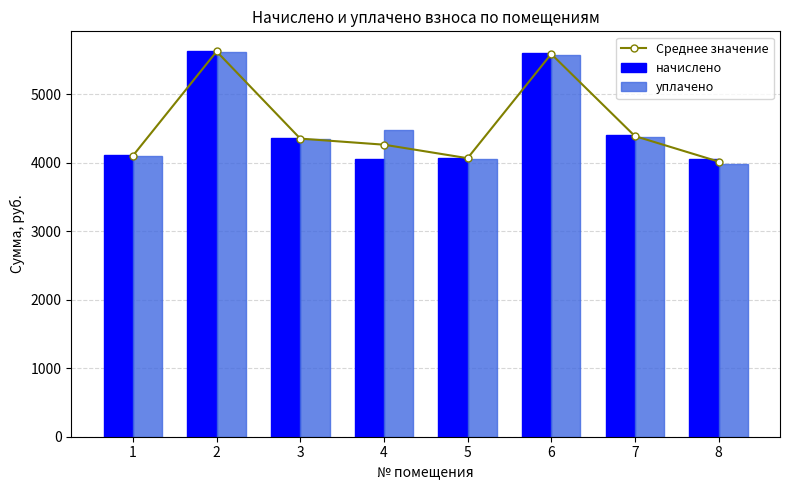

Which label corresponds to the smallest value in the chart?

8